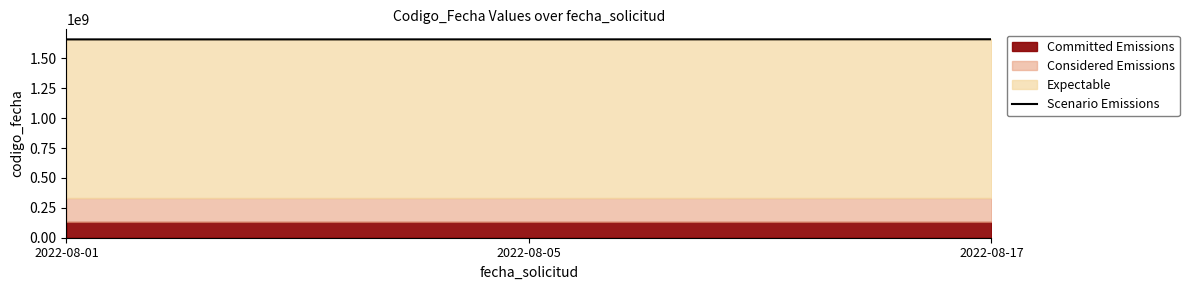

Which label corresponds to the smallest value in the chart?

2022-08-01